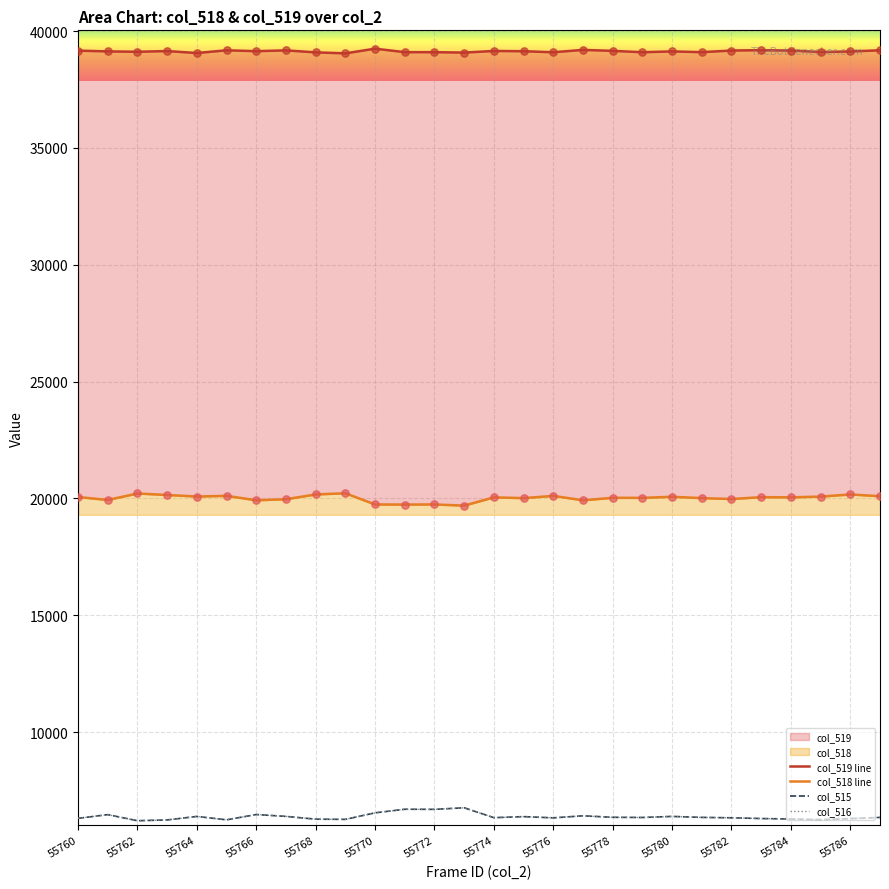

What is the minimum value for col_516?

6208